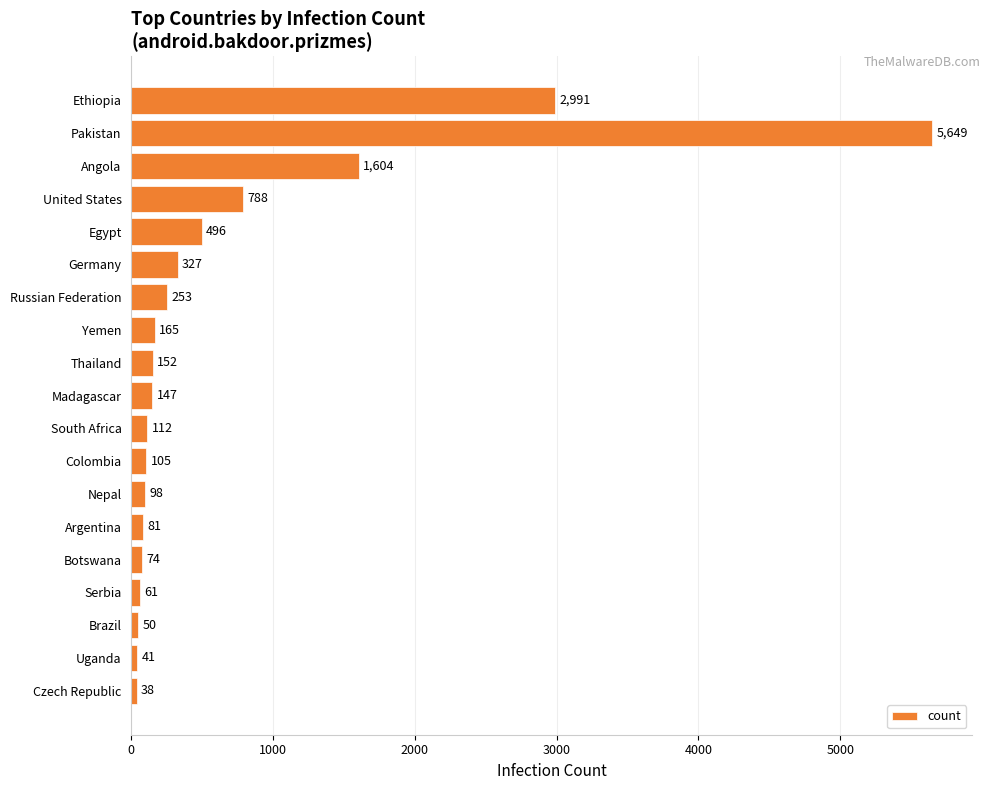

Reading bottom to top, what are all the values shown in this chart?

38	41	50	61	74	81	98	105	112	147	152	165	253	327	496	788	1604	5649	2991